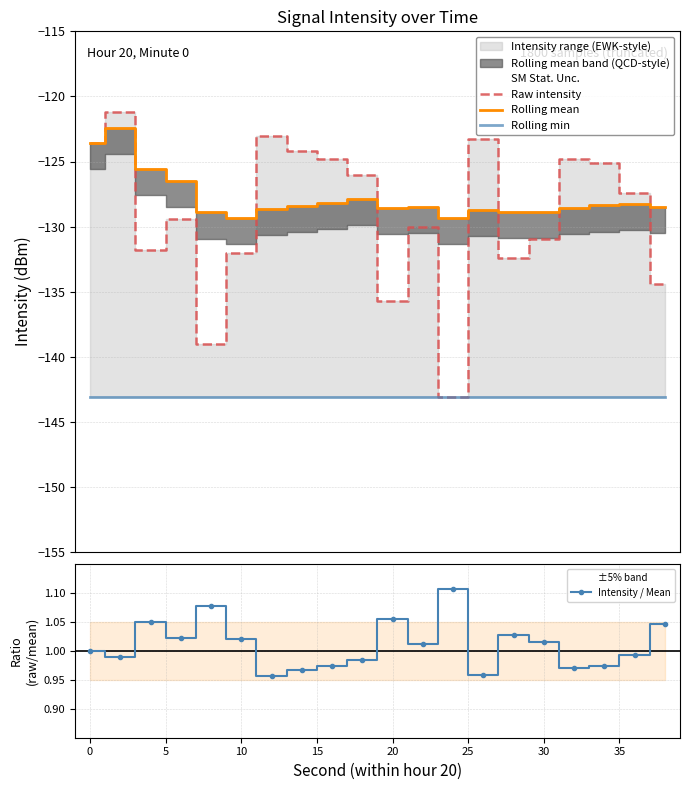

True or false: Rolling mean and Rolling min cross at least once.

False